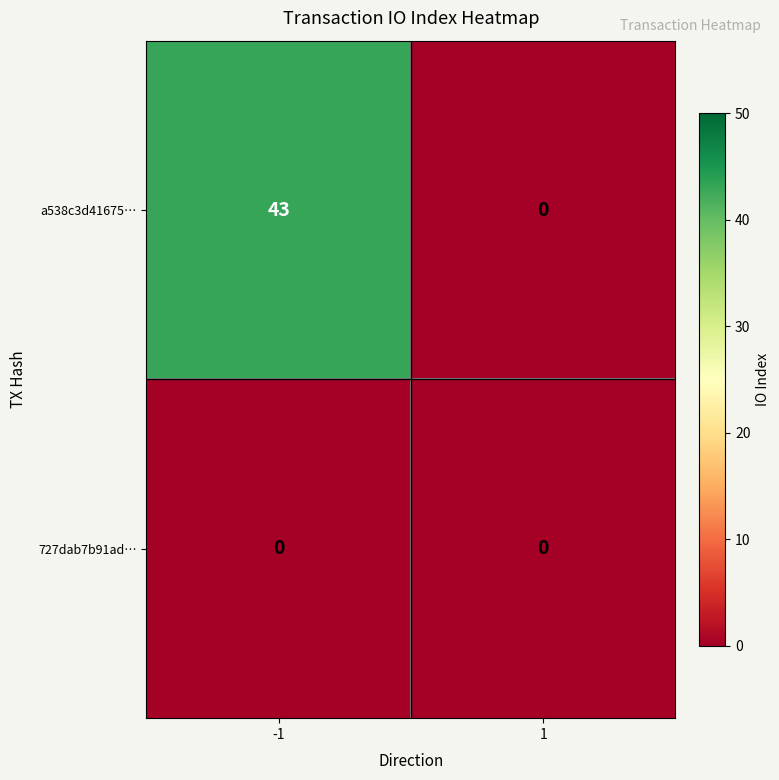

Reading left to right, what are all the values shown in this chart?

a538c3d41675…: -1=43	1=0
727dab7b91ad…: -1=0	1=0